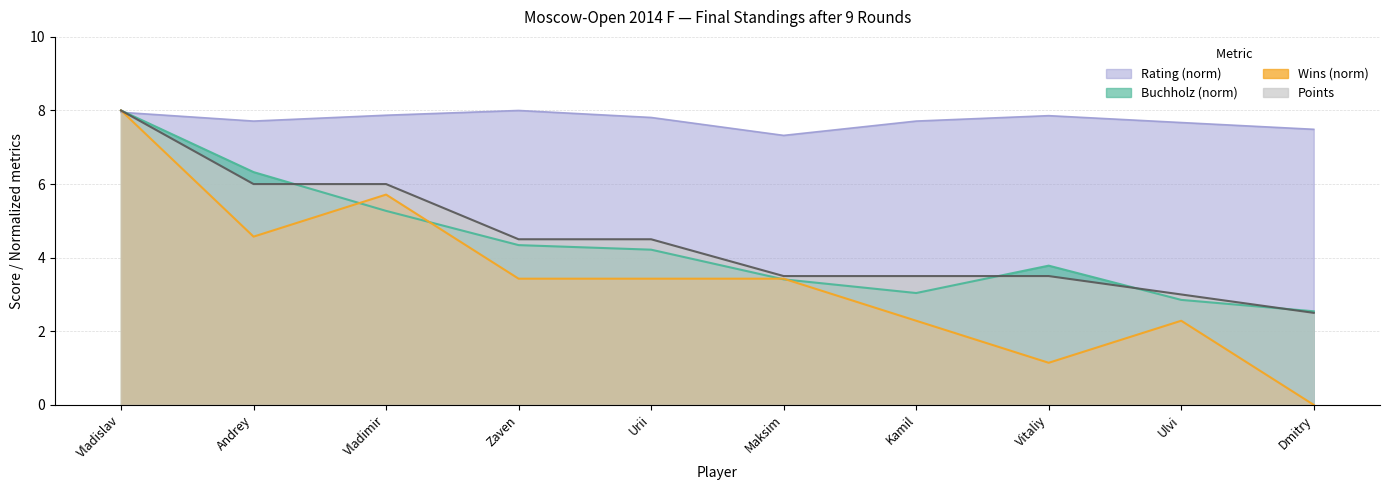

What is the sum of all Points values?

45.0